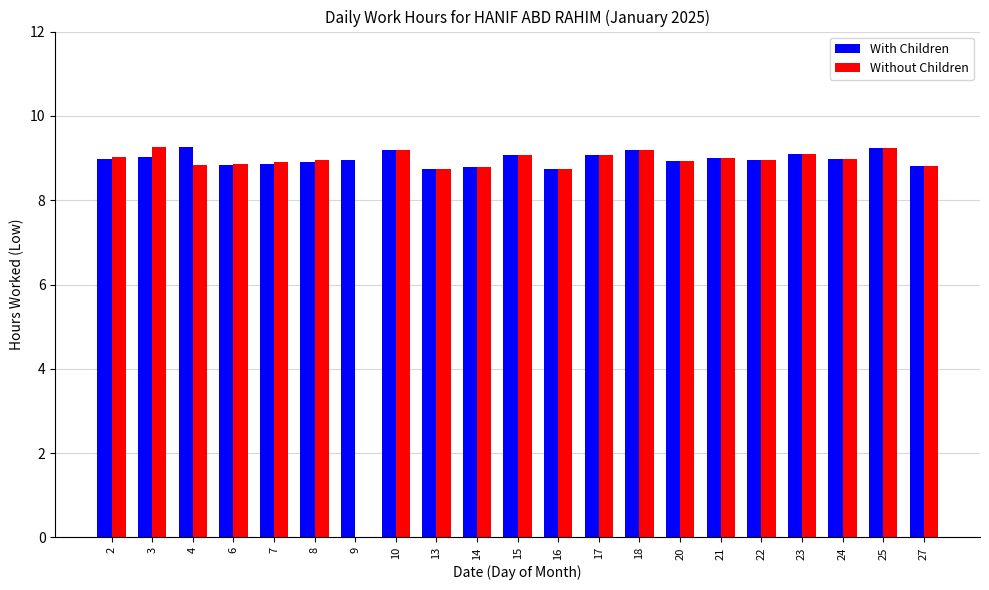

What value does the With Children series have at 2?

9.0